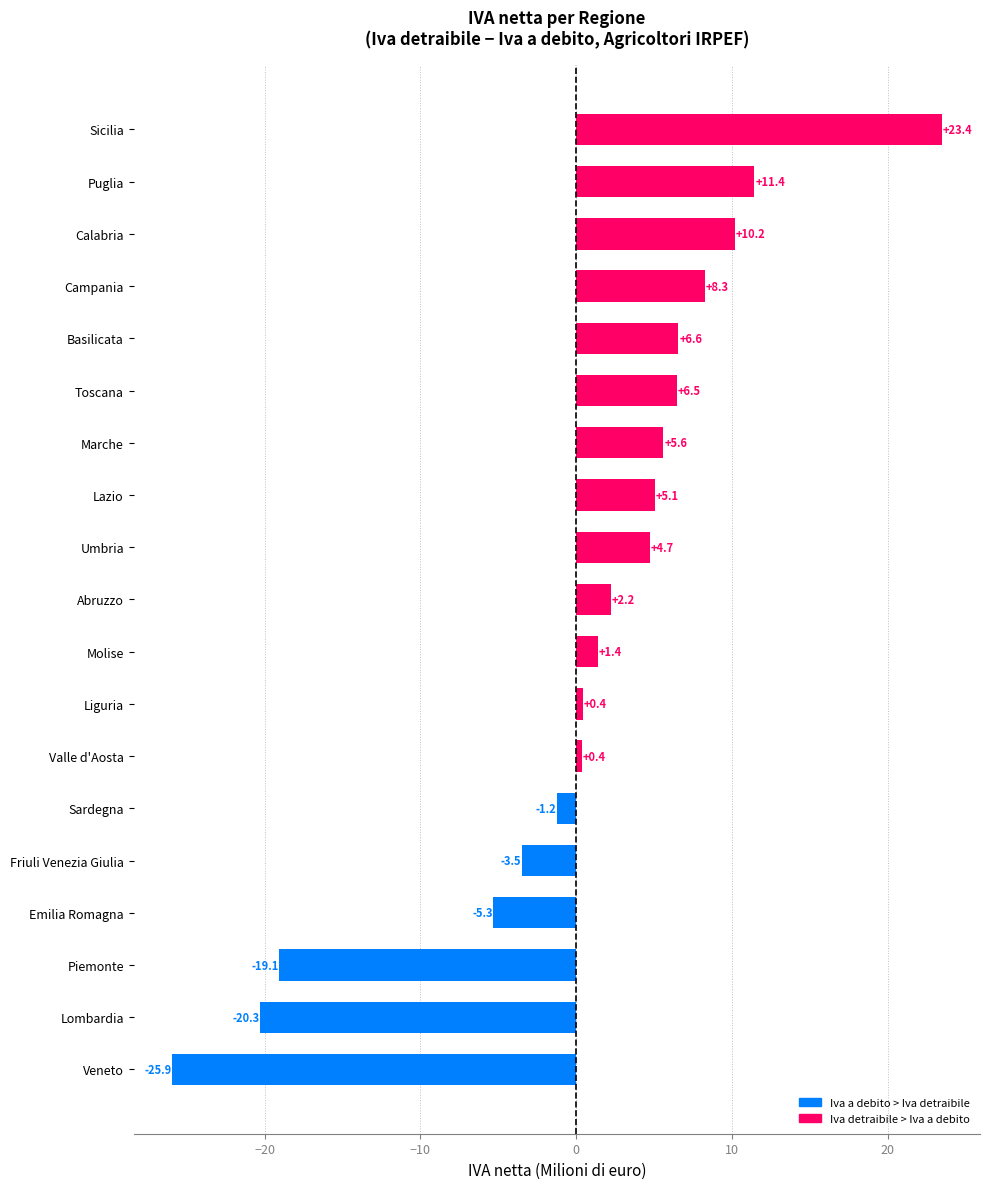

At which label is the value closest to -1?

Sardegna